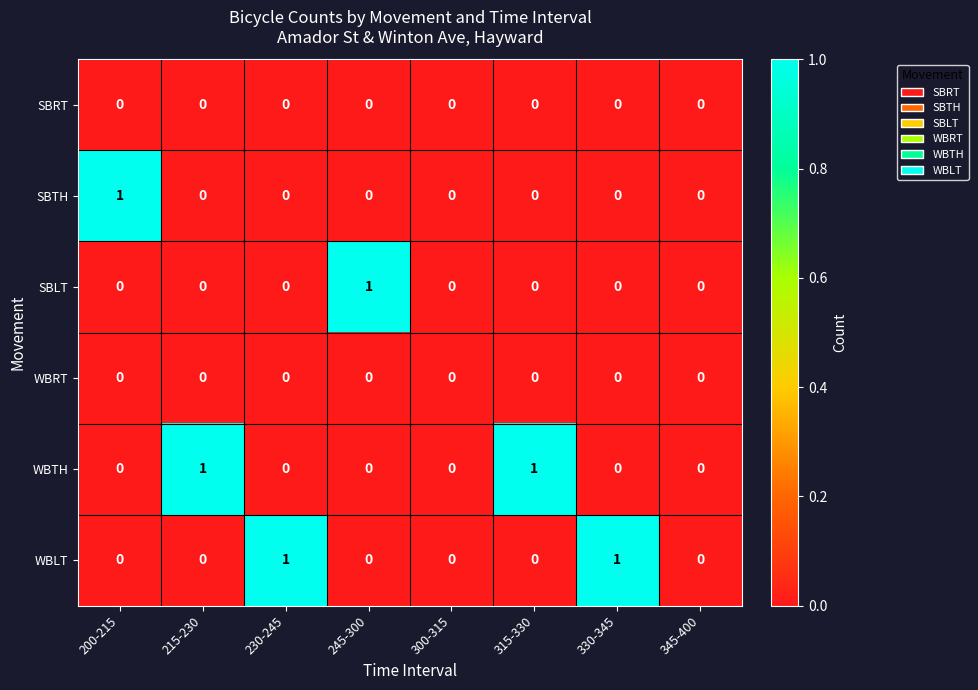

The WBLT series shows 0 at 200-215. True or false?

True